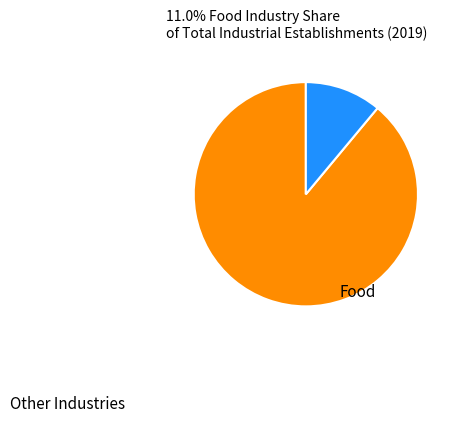

How many slices are in this pie chart?

2